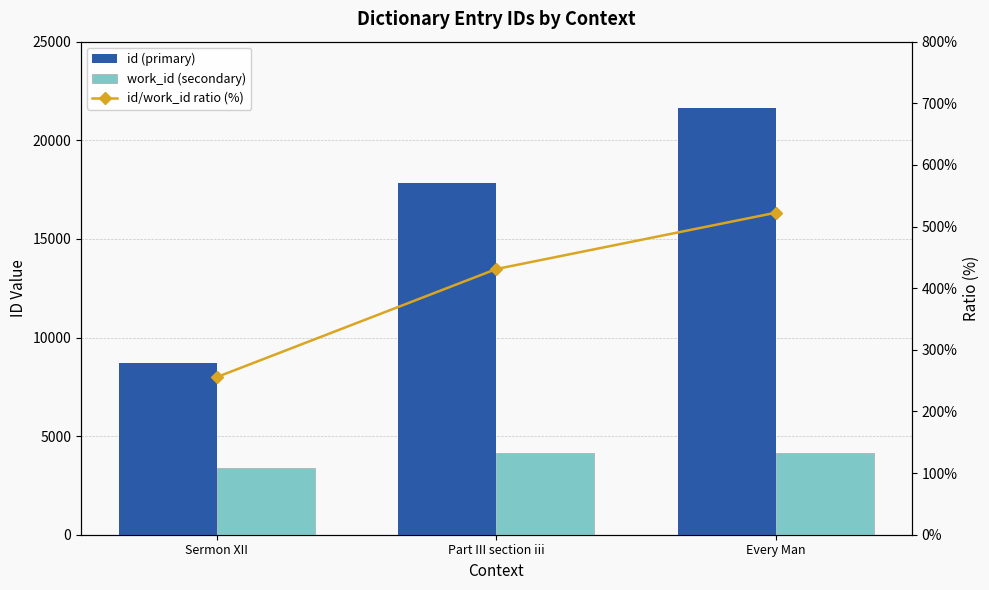

At Sermon XII, list the series in order from largest to smallest.

id (primary), work_id (secondary), id/work_id ratio (%)